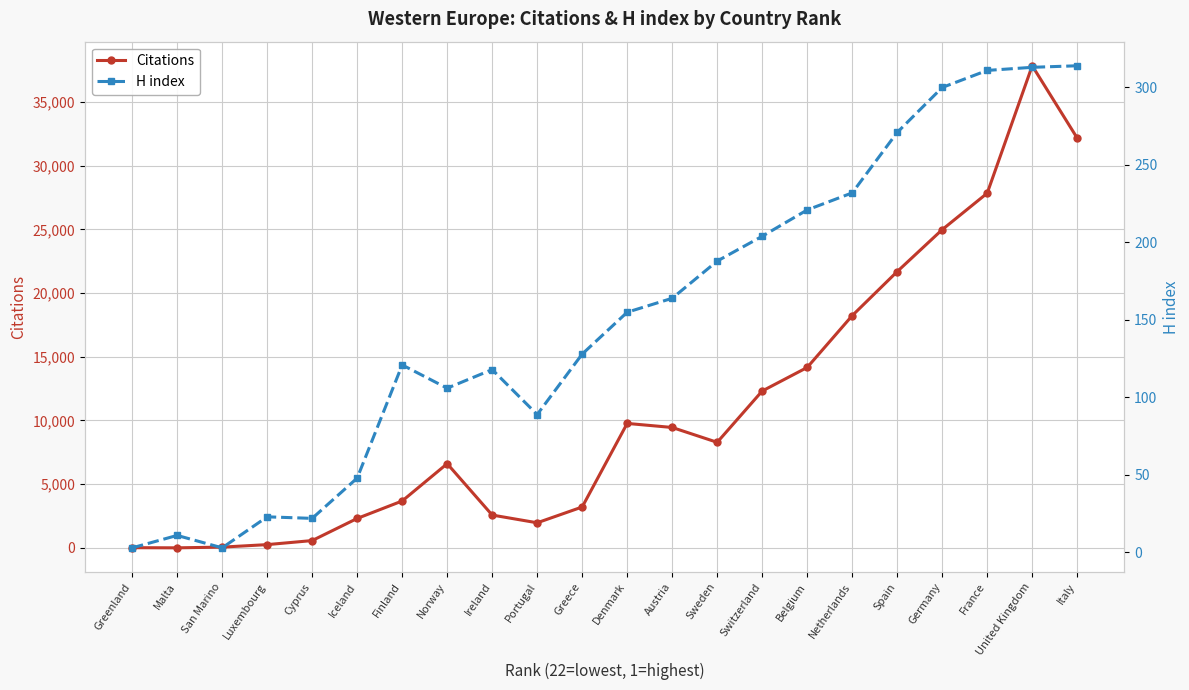

What is the maximum value shown in the chart?

37841